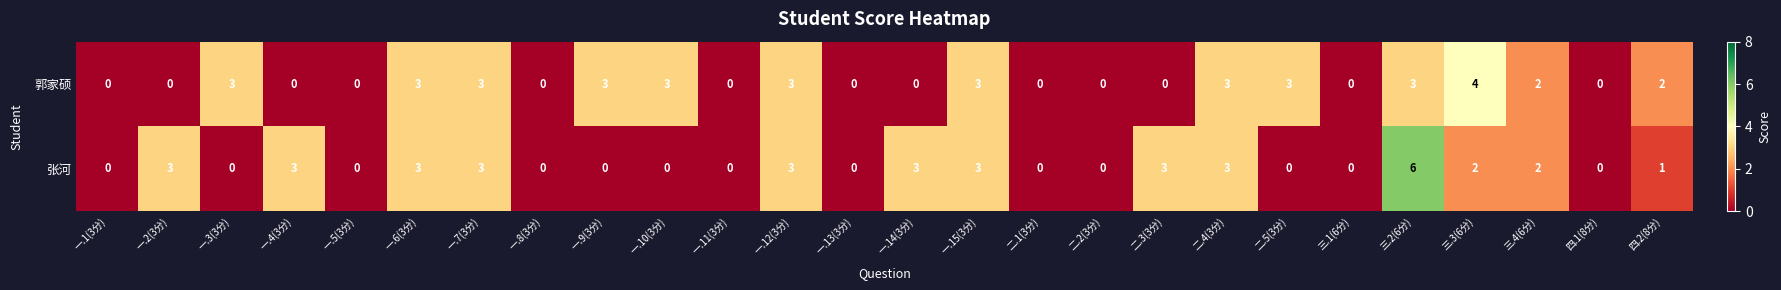

At 二.5(3分), list the series in order from smallest to largest.

张河, 郭家硕